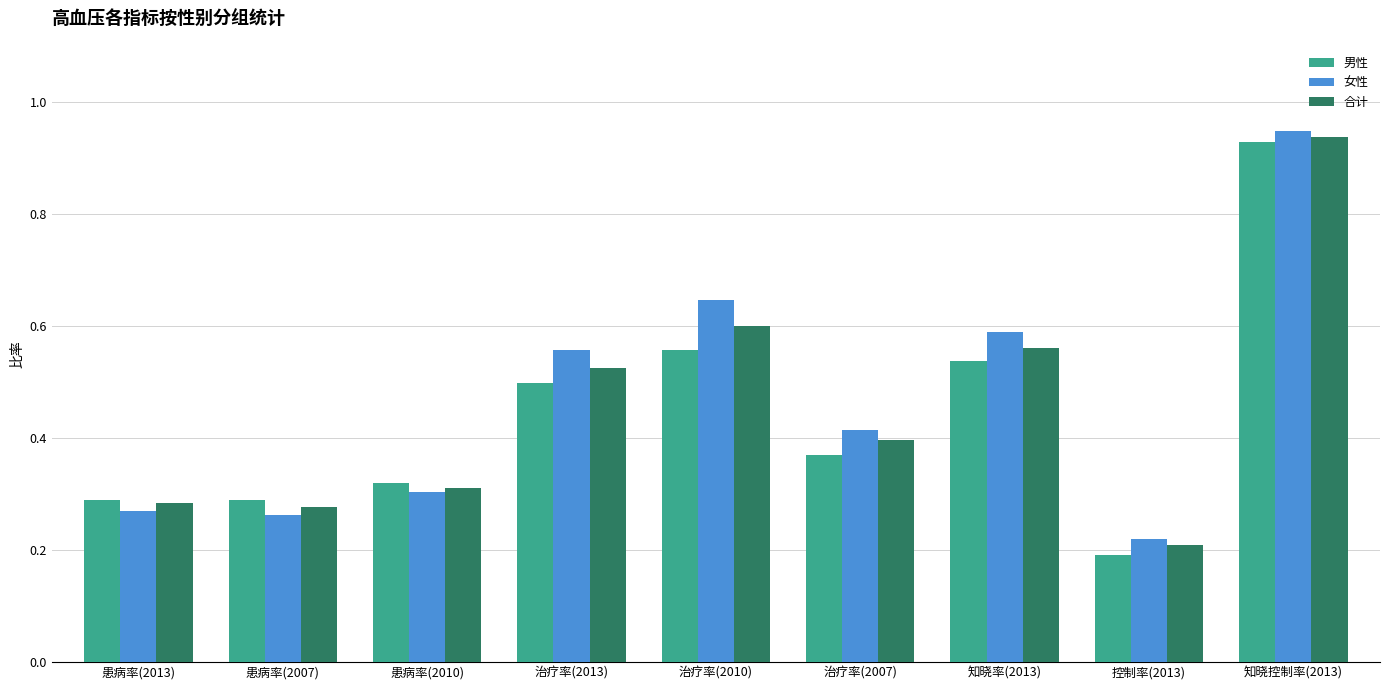

Where is 合计 nearest to the value 0?

控制率(2013)